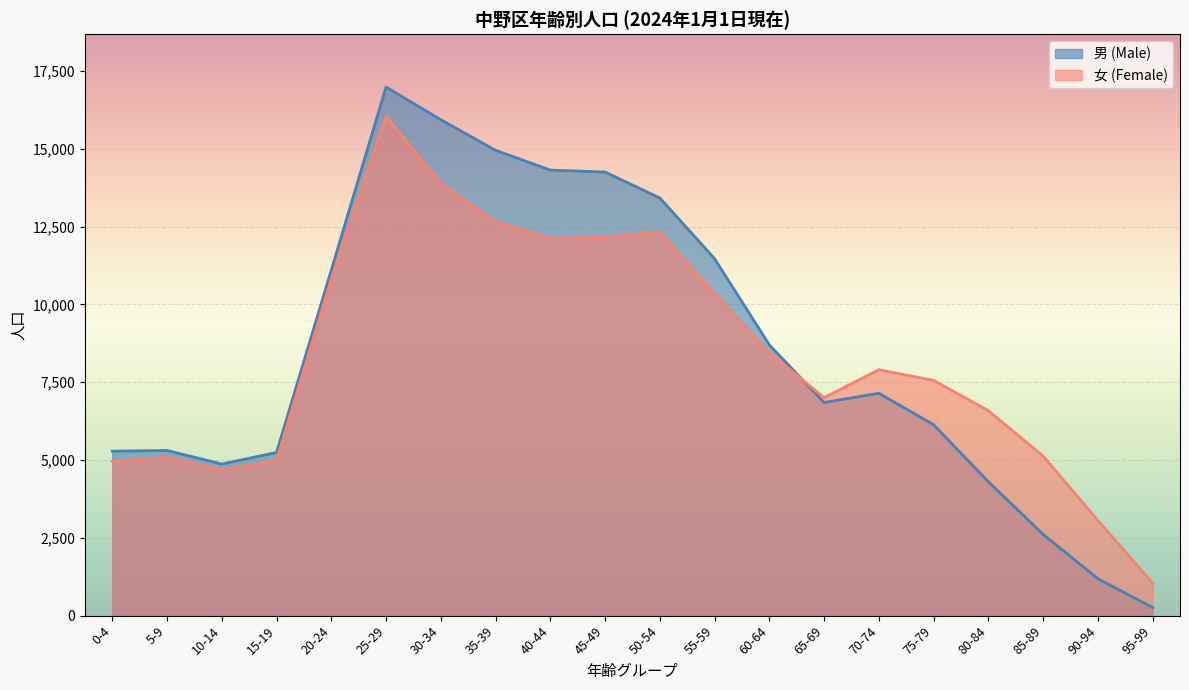

What are all the series names shown in the legend?

男 (Male), 女 (Female)